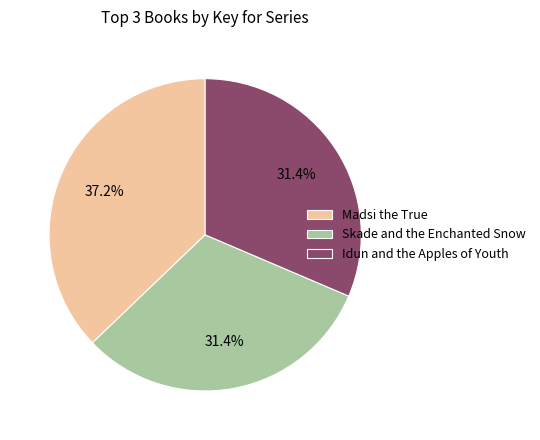

What is the ratio of the value at Idun and the Apples of Youth to the value at Skade and the Enchanted Snow?

1.0